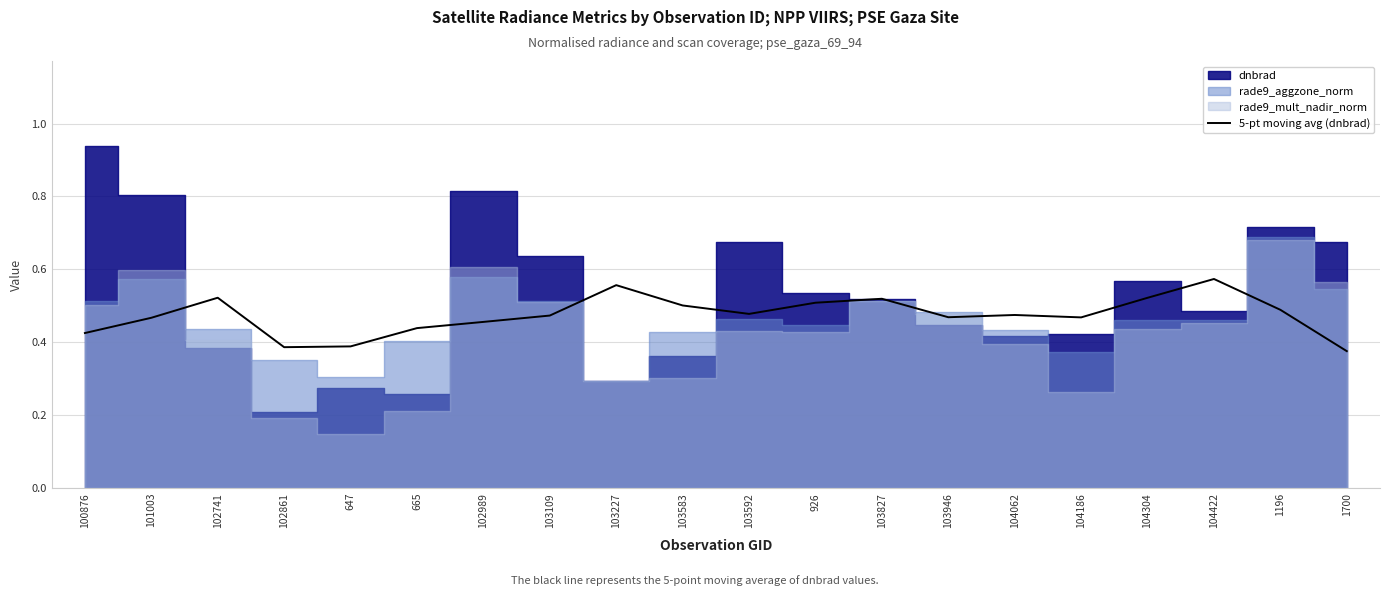

What is the difference between the maximum and minimum values?

0.2